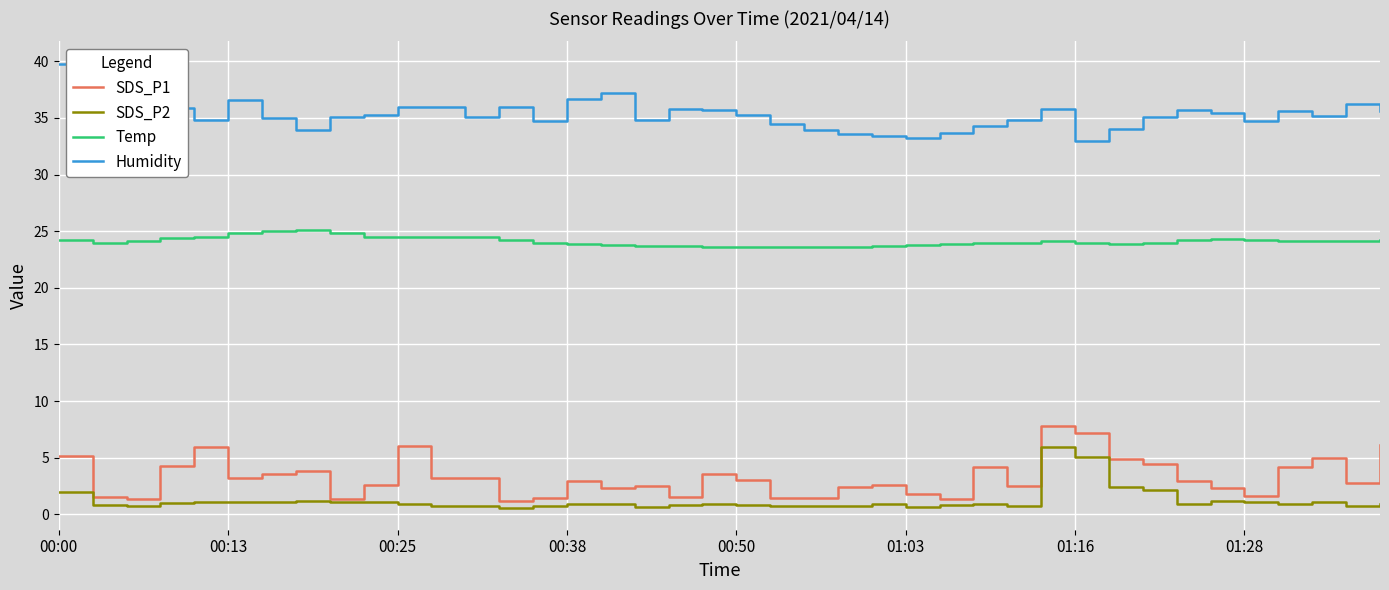

Which series has the largest total across all categories?

Humidity